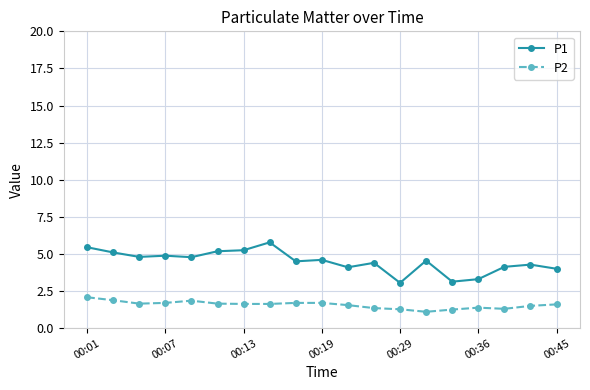

Which series has the widest spread of values?

P1